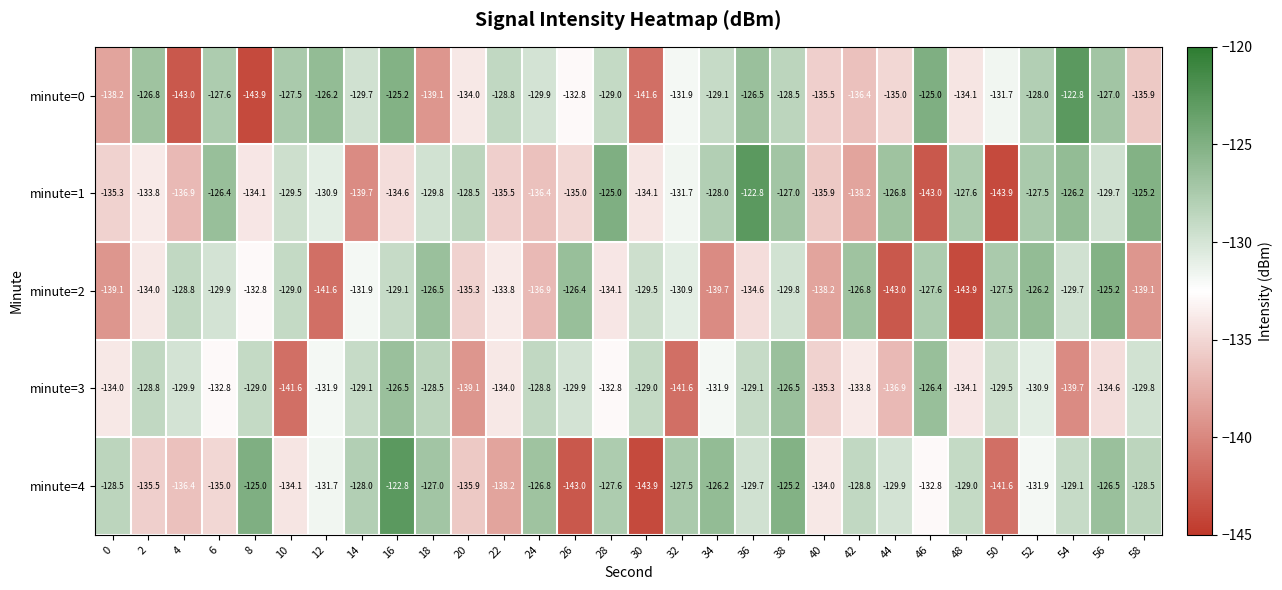

At 40, list the series in order from largest to smallest.

minute=4, minute=3, minute=0, minute=1, minute=2